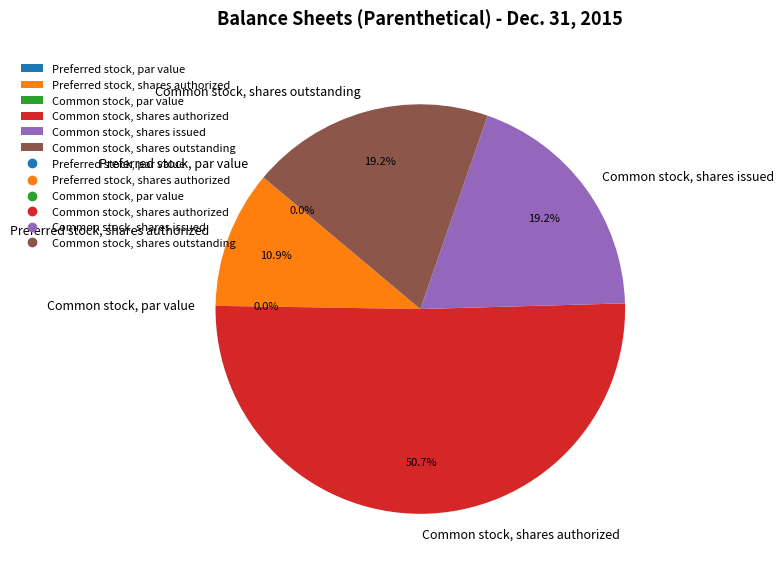

Does any single category account for the majority?

Yes